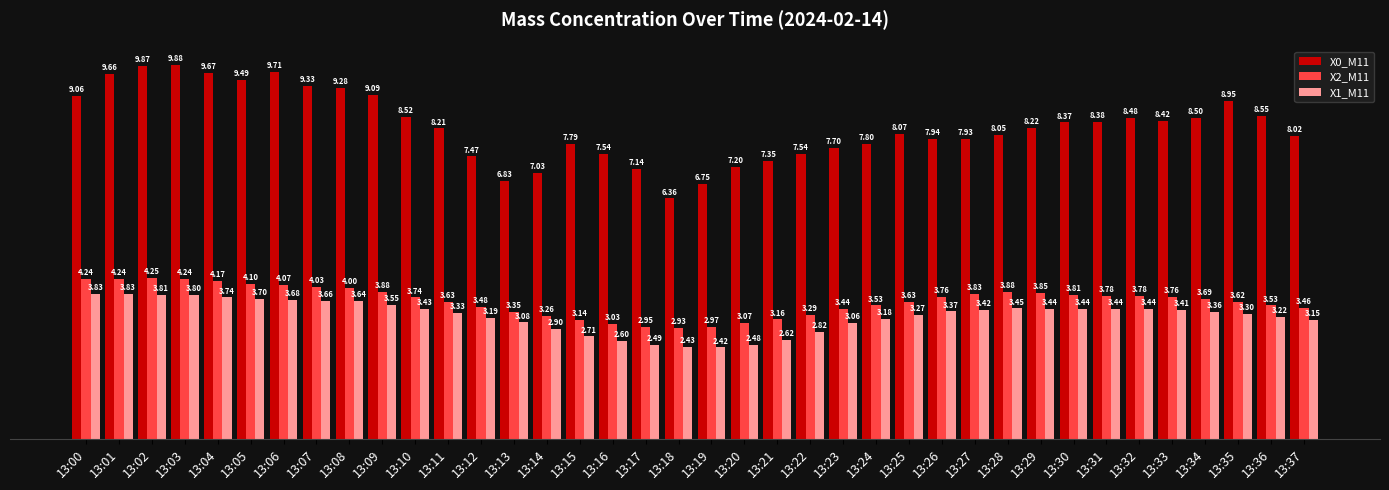

Is it true that X2_M11 equals 1.4 at 13:27?

False